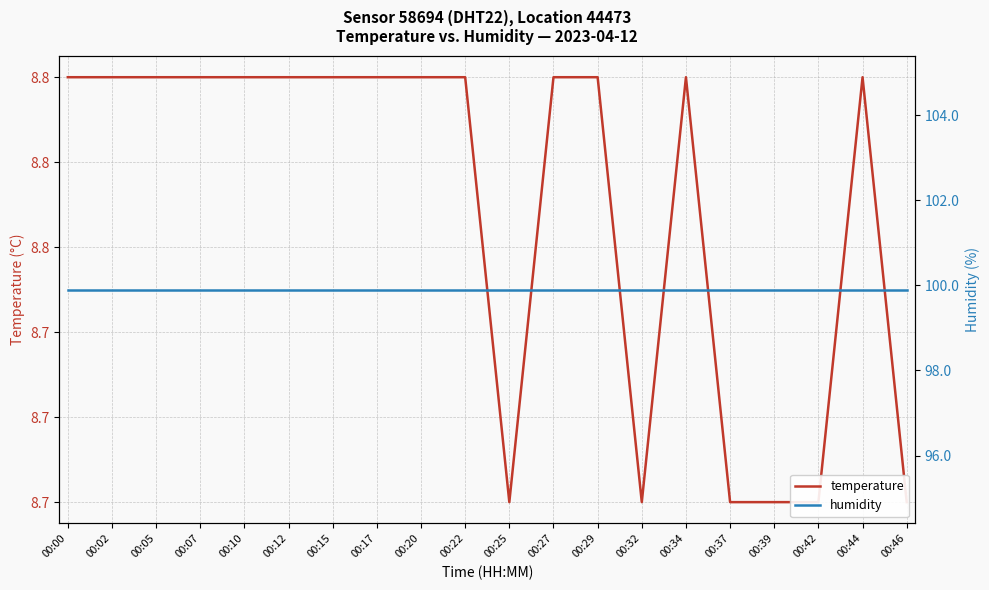

The value of temperature at 00:27 is 3.4. True or false?

False